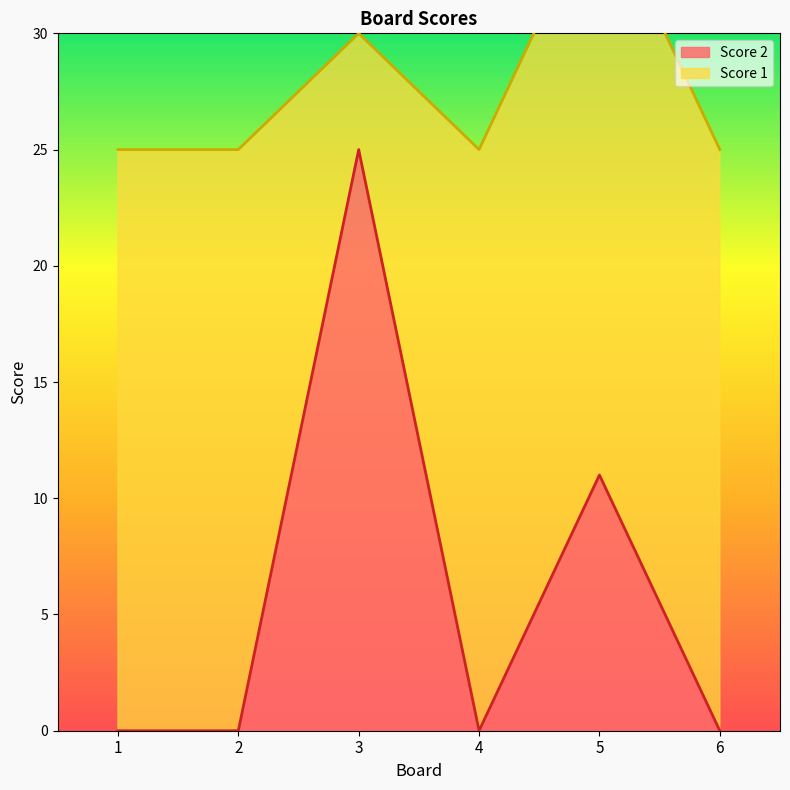

Rank the categories by value from highest to lowest.

3, 5, 1, 2, 4, 6